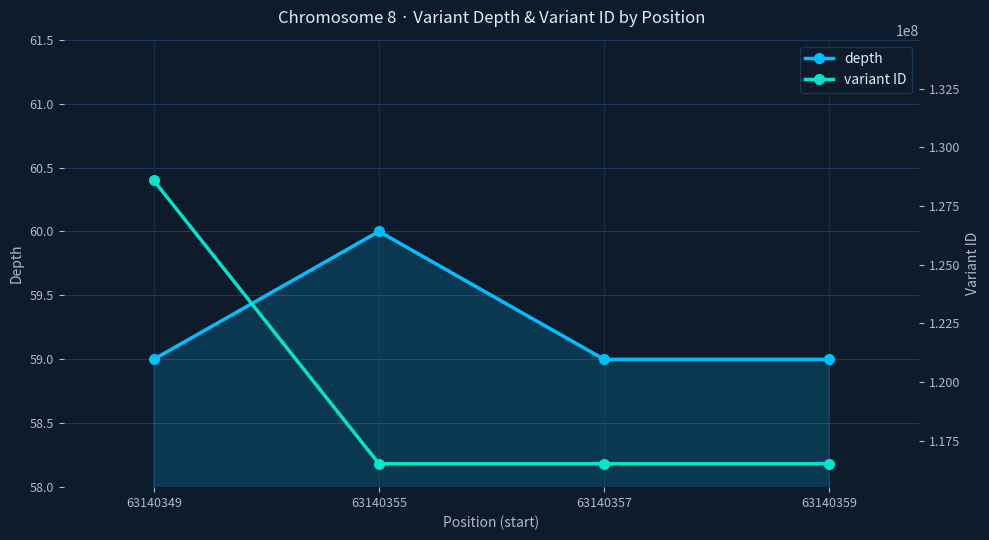

Which series changed the most between 63140349 and 63140359?

variant ID